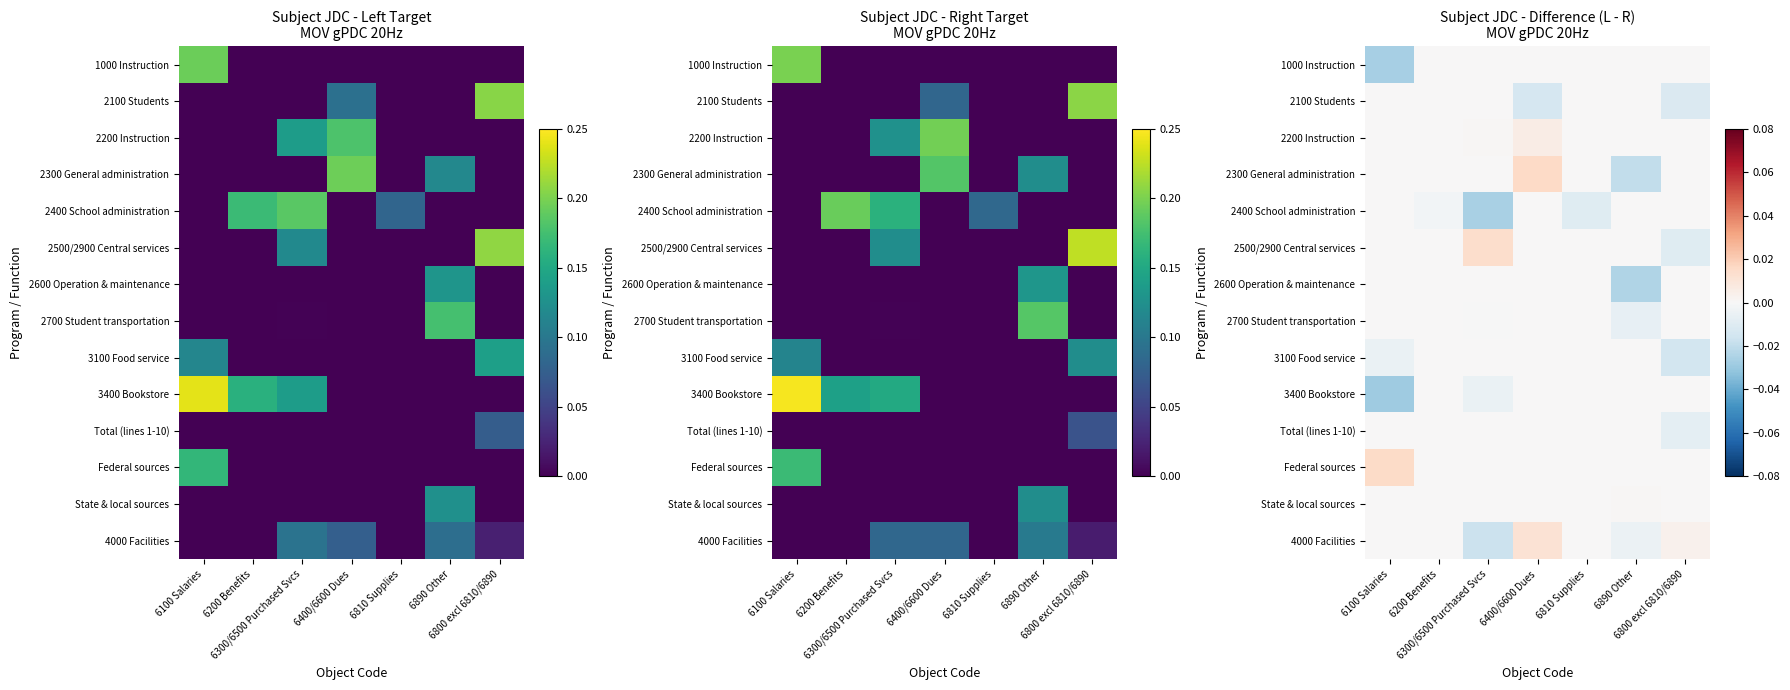

Which has a higher value, 6800 excl 6810/6890 or 6300/6500 Purchased Svcs?

6800 excl 6810/6890